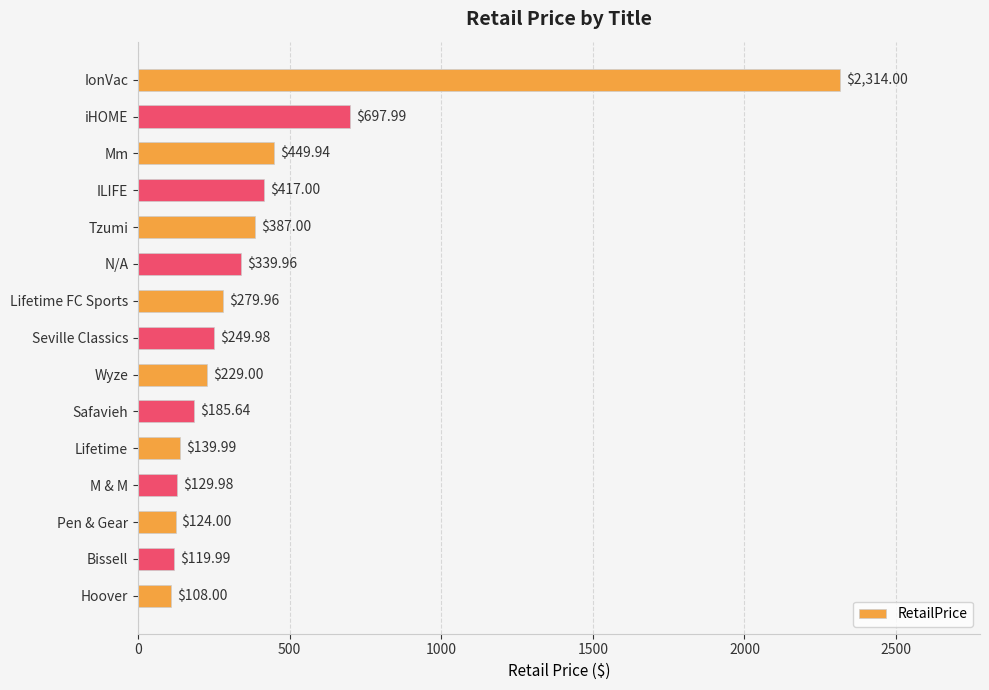

What is the change in value from N/A to Pen & Gear?

-216.0